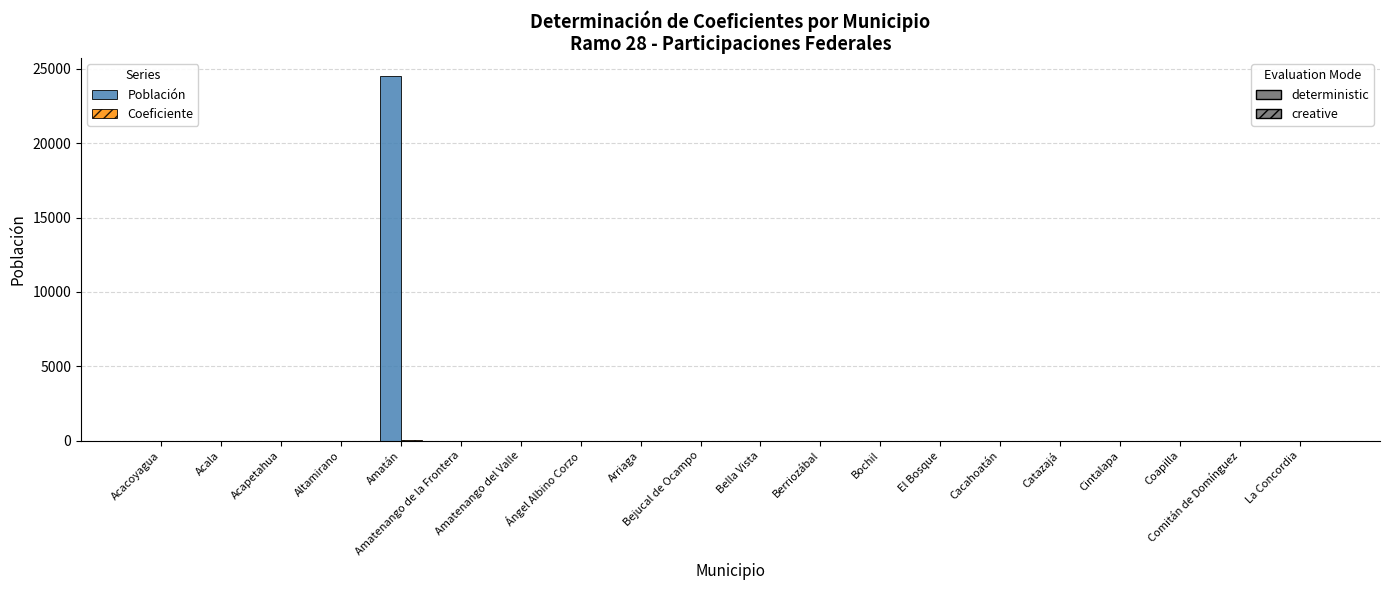

How many data points does each series have?

20